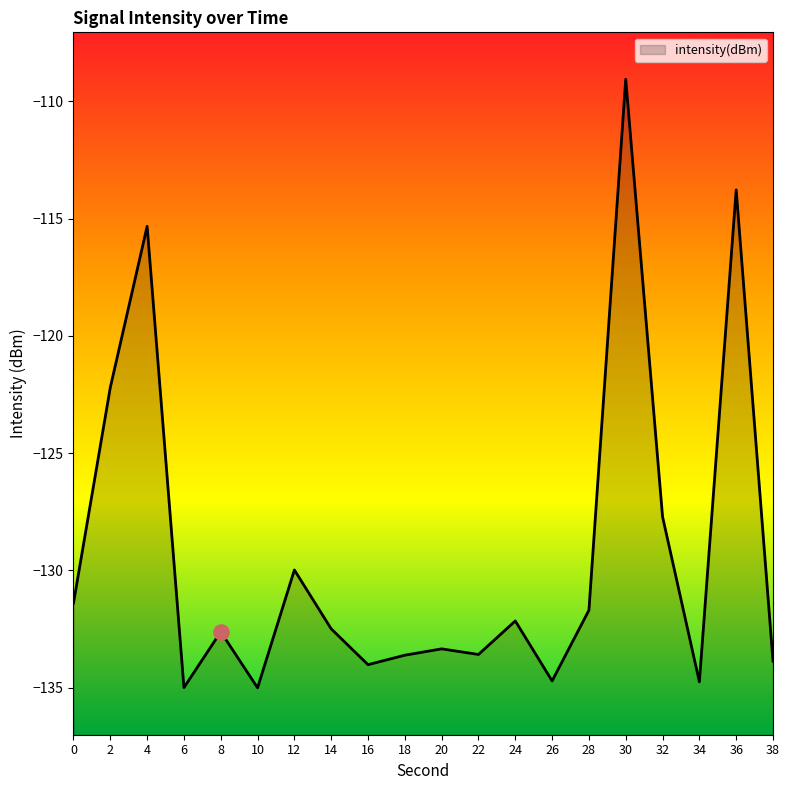

Which has a higher value, 14 or 26?

14